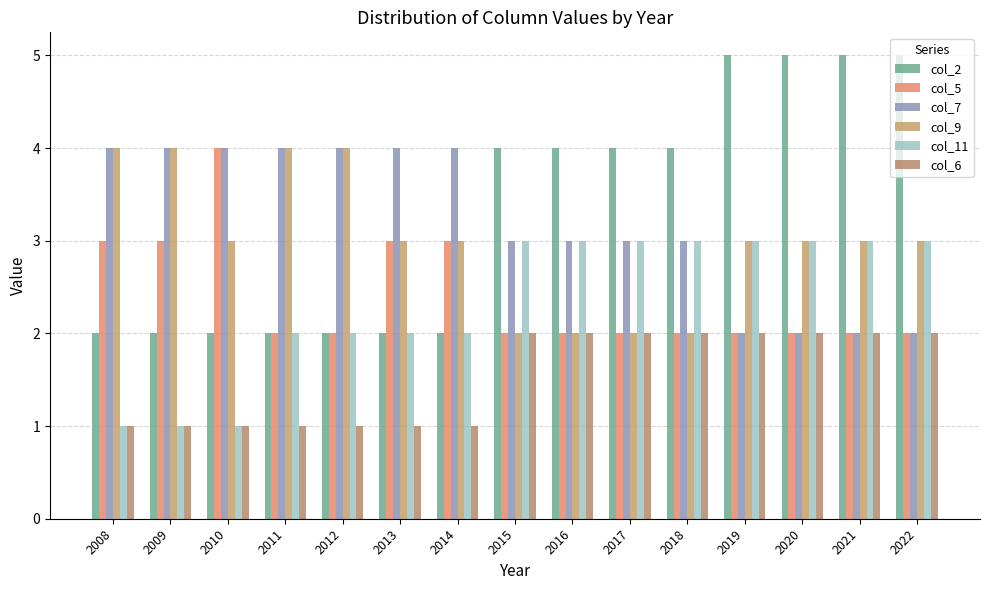

True or false: col_2 has a value of 2 at 2011.

True